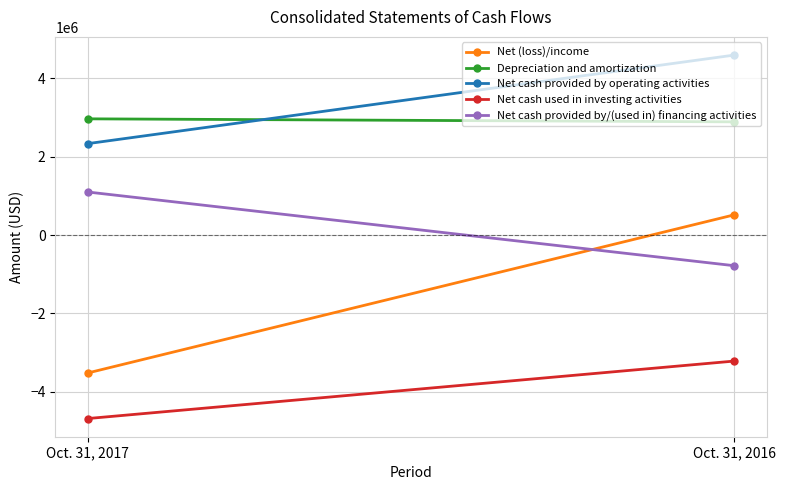

Where is Net cash provided by operating activities nearest to the value 3464948?

Oct. 31, 2017